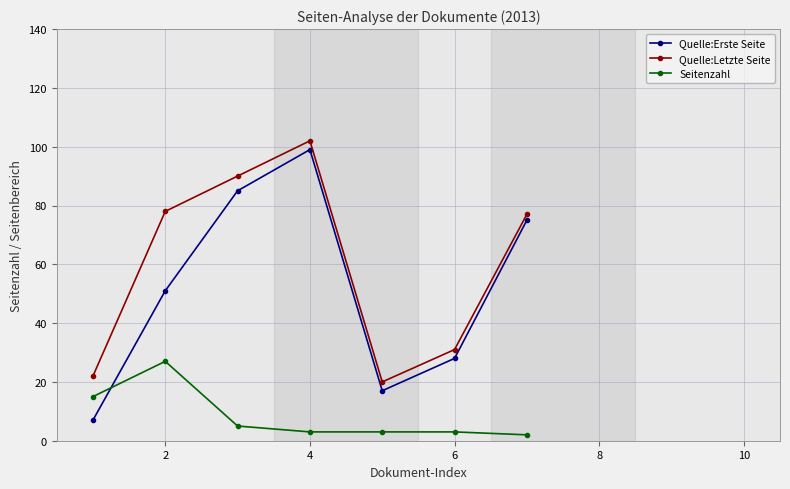

Reading right to left, list all the values displayed in this chart.

Quelle:Erste Seite: 75	28	17	99	85	51	7
Quelle:Letzte Seite: 77	31	20	102	90	78	22
Seitenzahl: 2	3	3	3	5	27	15